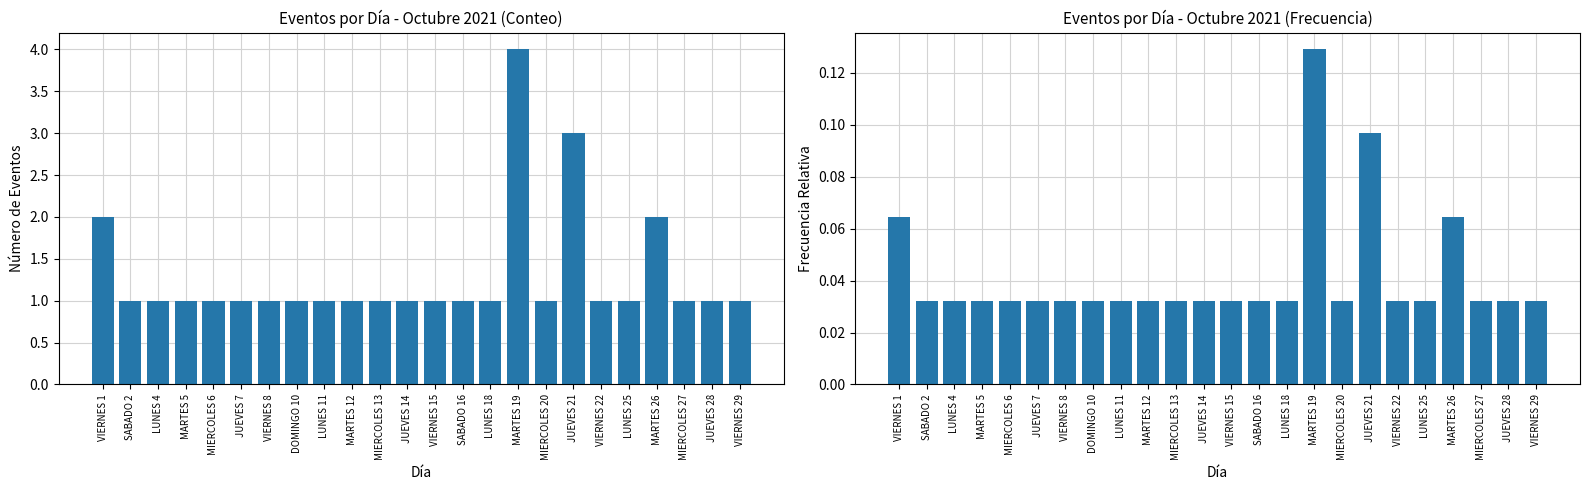

What is the difference between the maximum and minimum values in the Frecuencia por Día series?

0.1